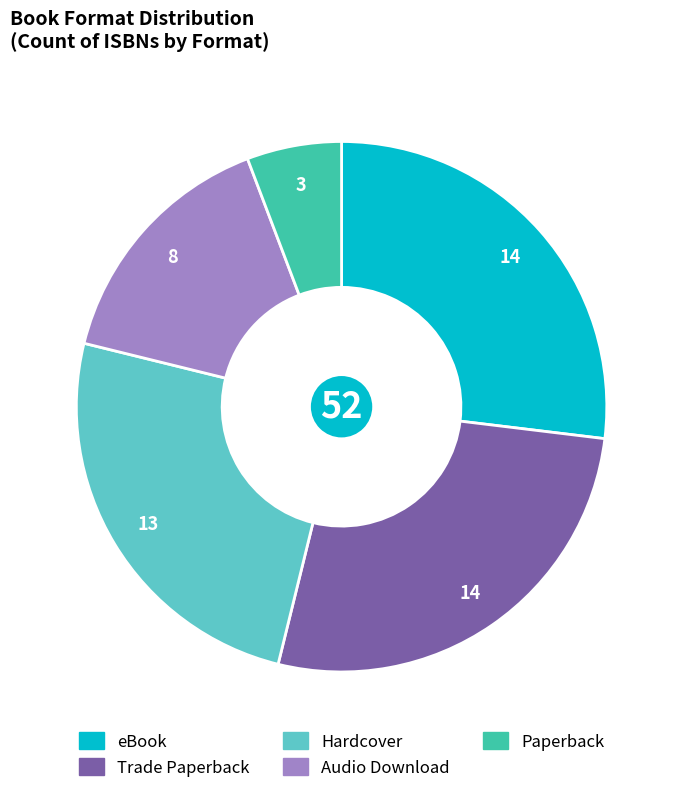

What is the ratio of the value at Paperback to the value at eBook?

0.2